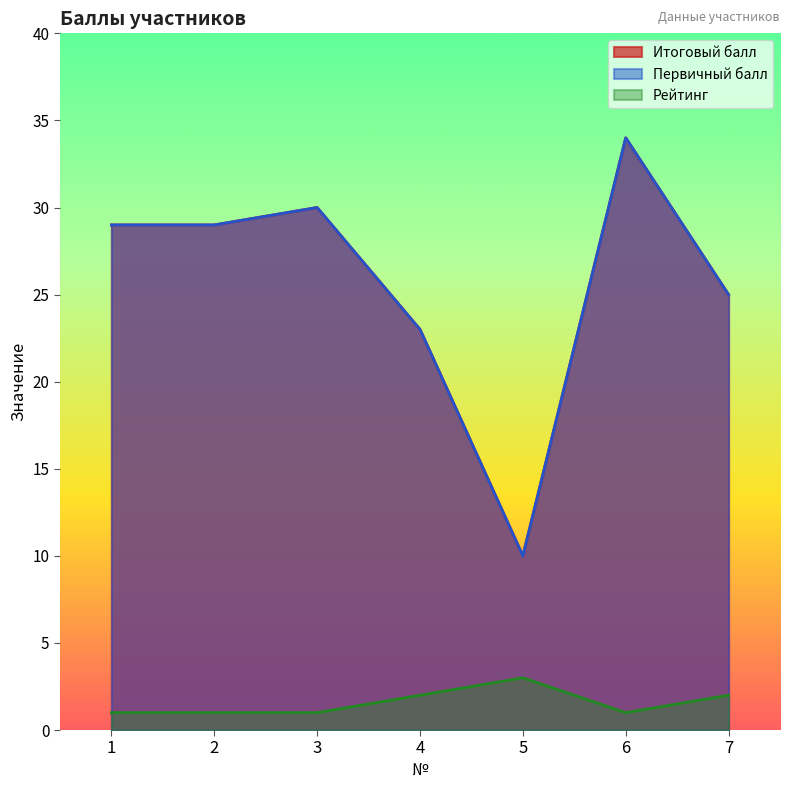

What is the total value across all series at 1?

59